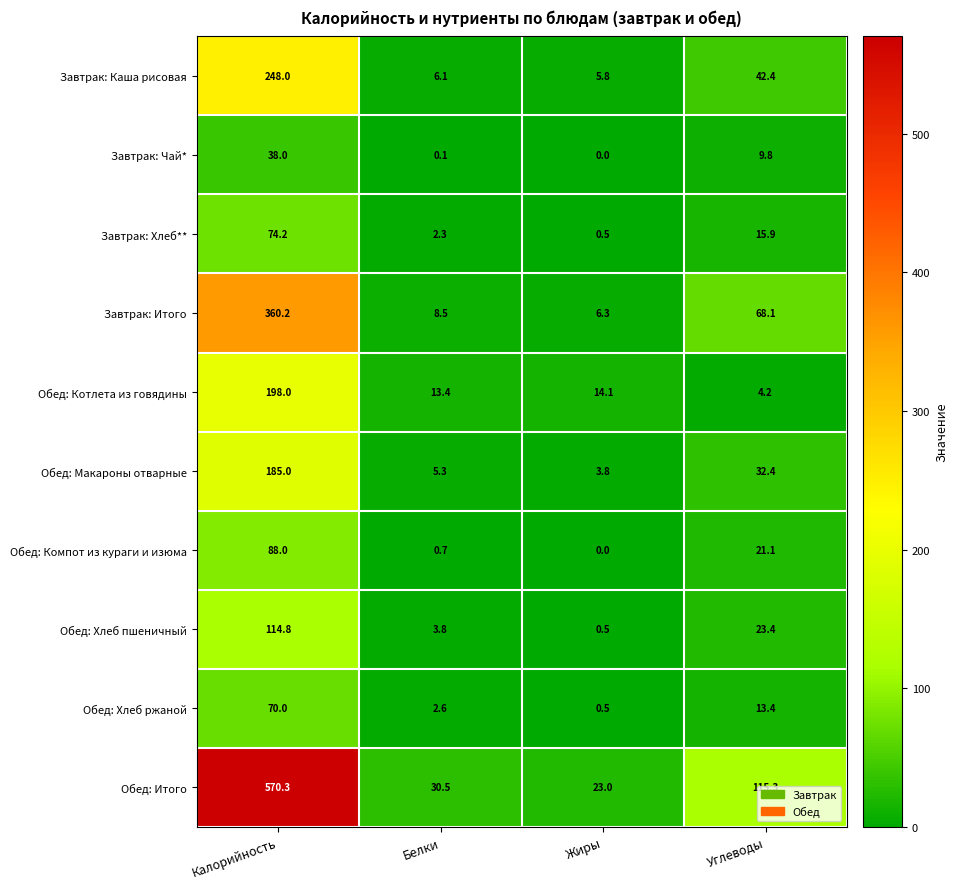

Is it true that Завтрак: Итого equals 6.3 at Жиры?

True